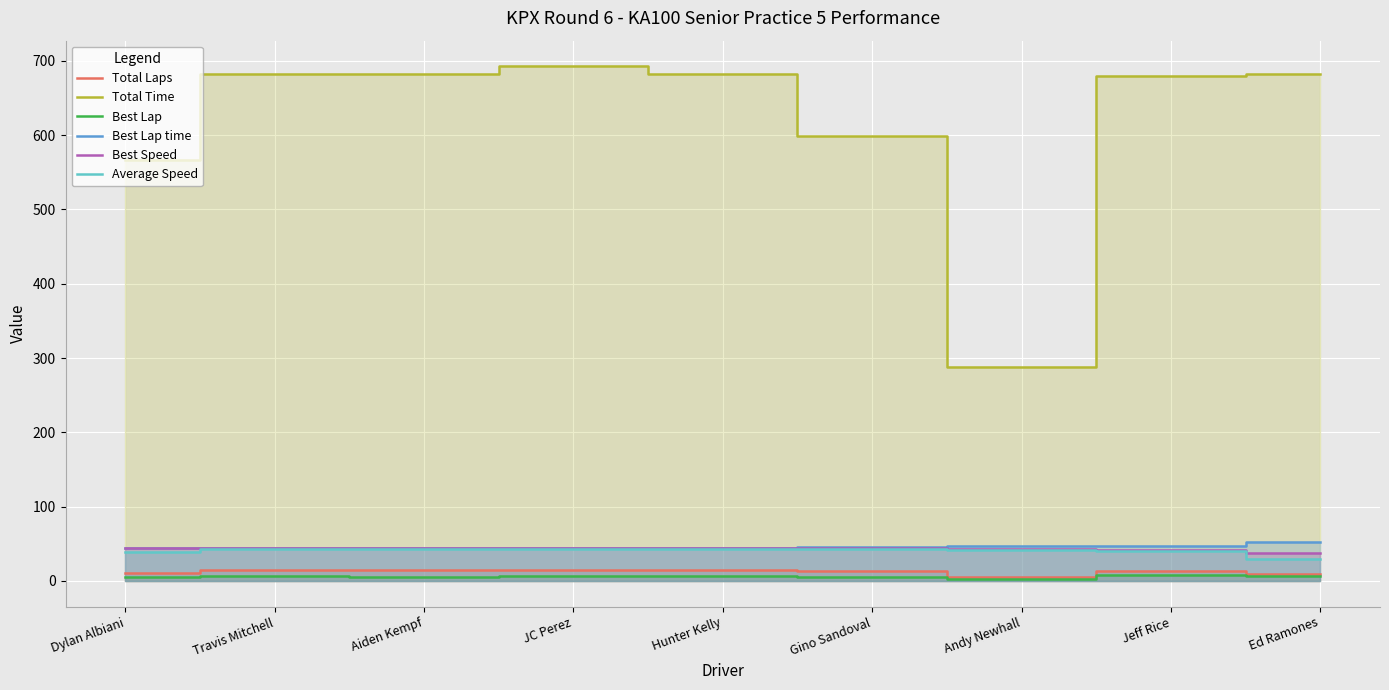

Which category has the highest value in the Best Lap series?

Jeff Rice